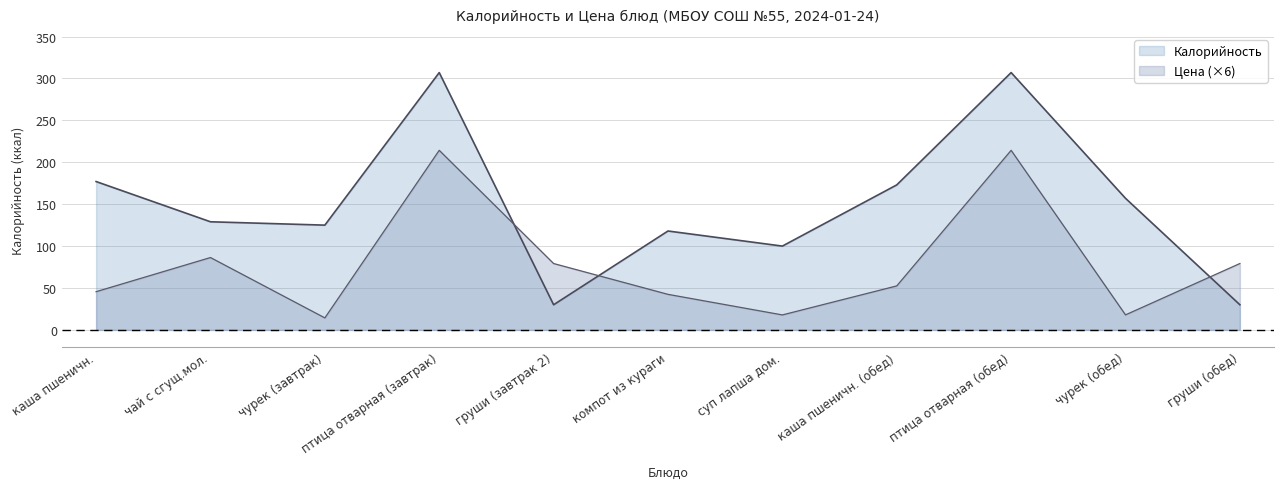

How many values in the Калорийность series are below 129?

5